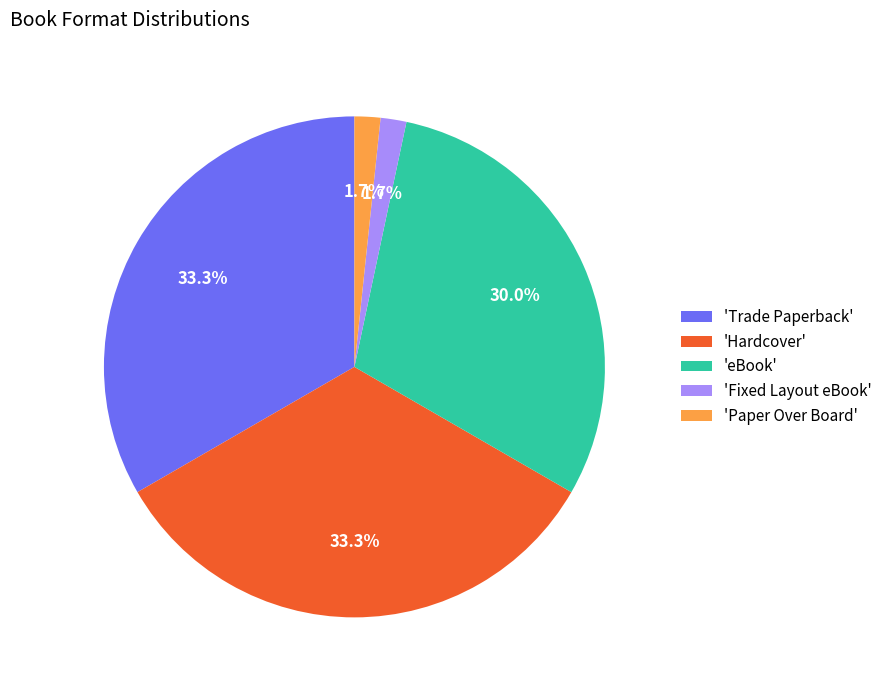

Between 'Paper Over Board' and 'Trade Paperback', which is larger?

'Trade Paperback'